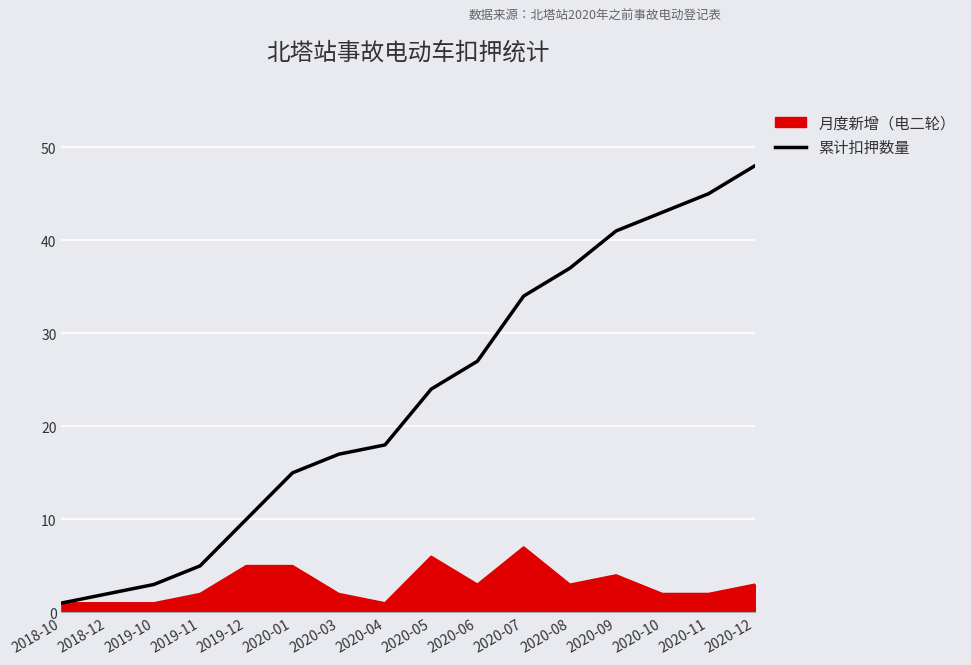

The value of 累计扣押数量 at 2020-12 is 11. True or false?

False